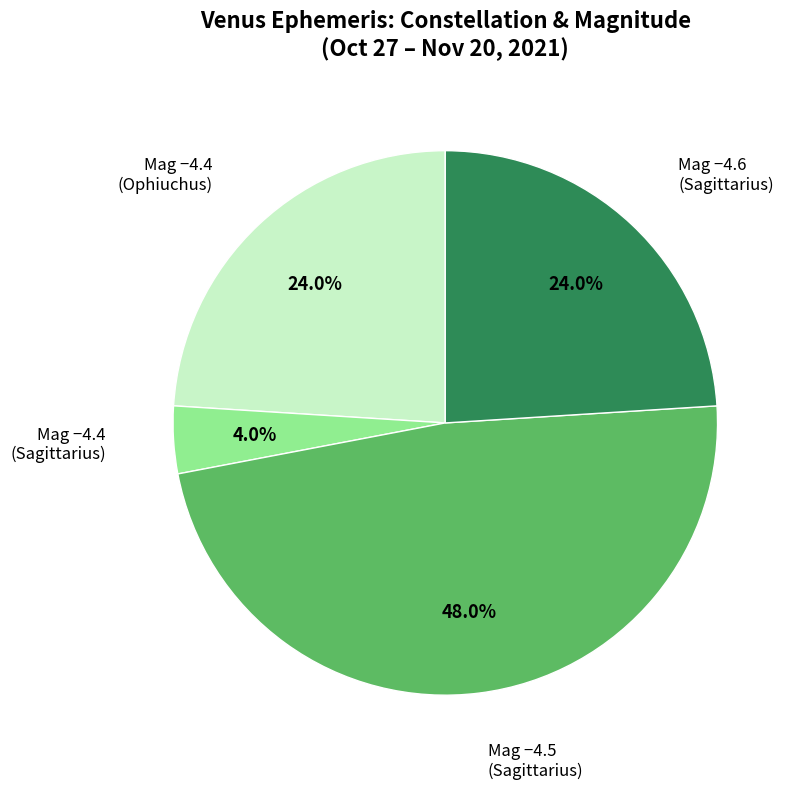

Is there a majority slice in this chart?

No